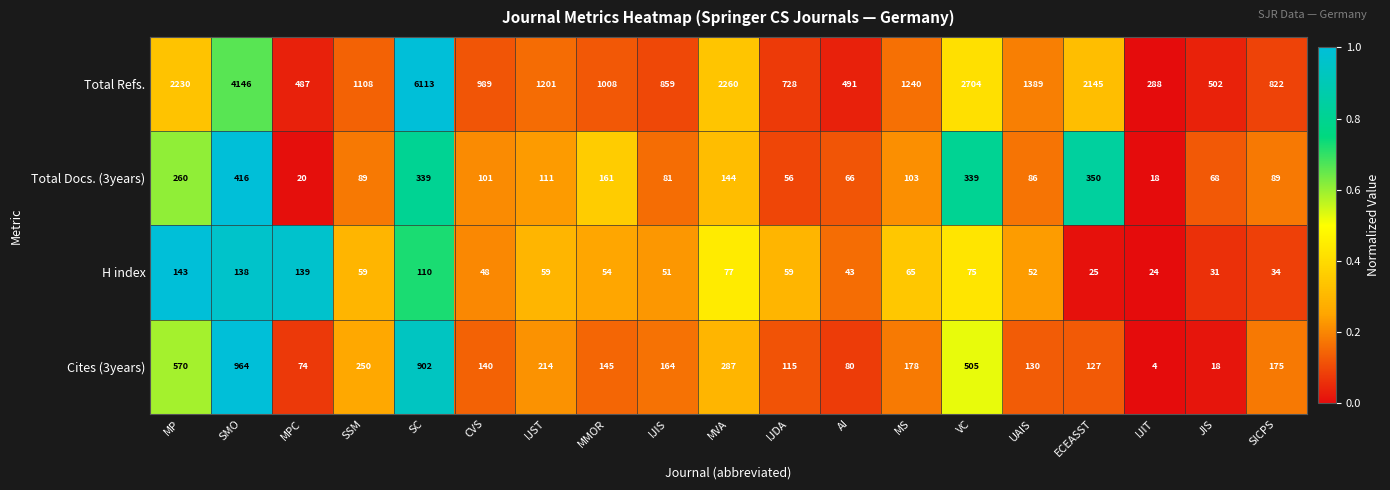

What is the average value of the Total Refs. series?

1616